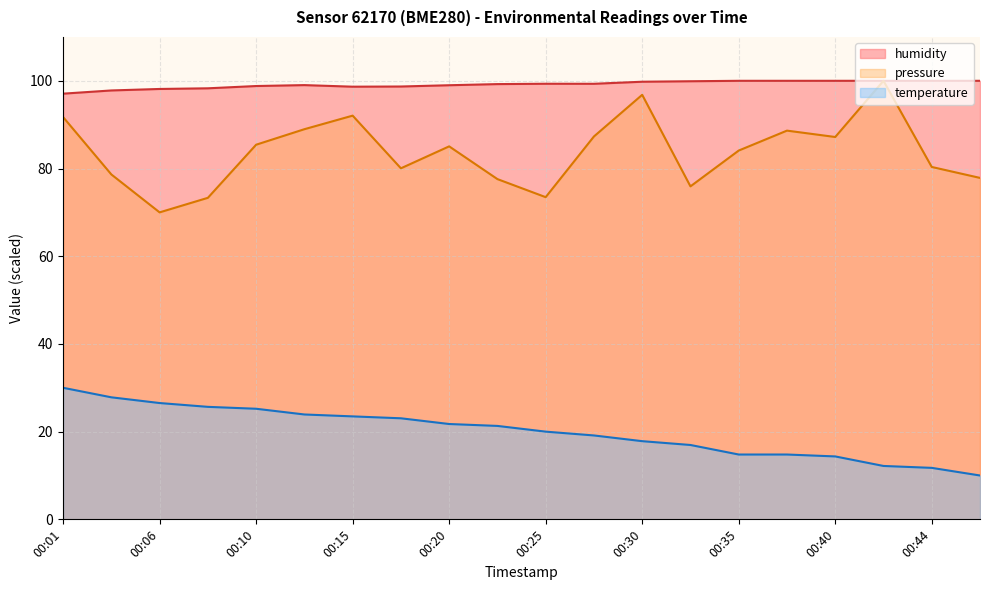

Which series changed the most between 00:10 and 00:15?

pressure